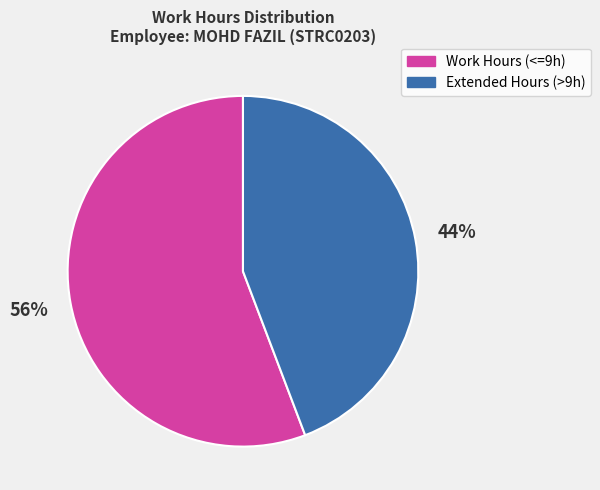

Is there any slice that represents more than half of the pie?

Yes